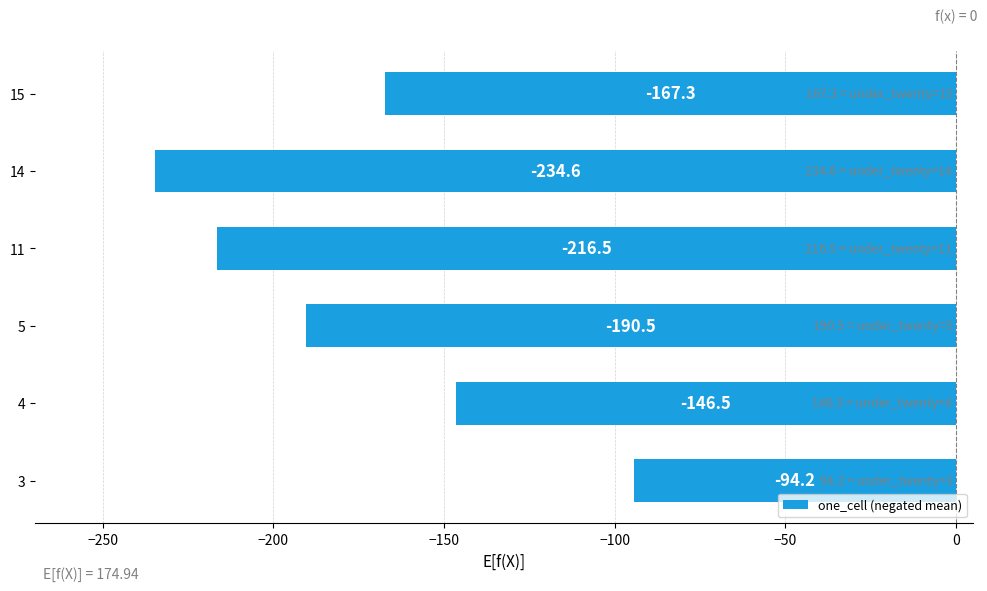

At which label is the value closest to -164?

15